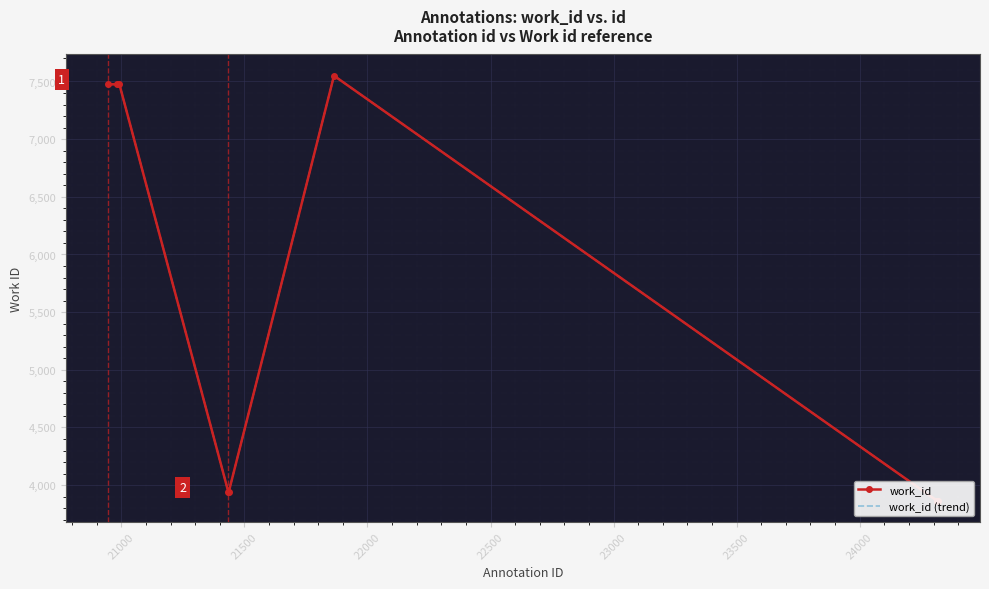

What is the difference between the maximum and second lowest values in the work_id series?

3684